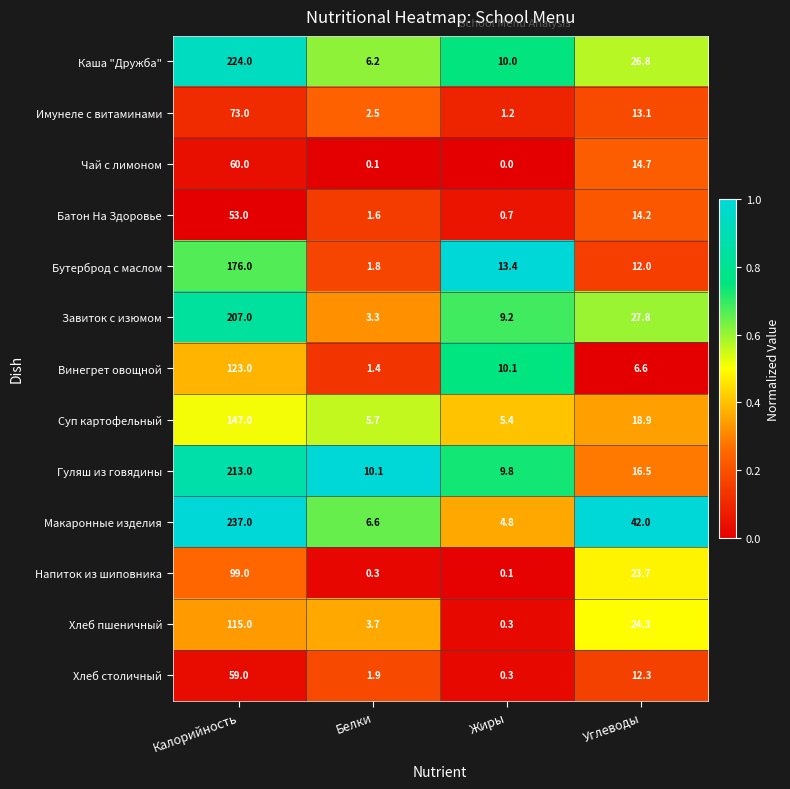

Where is Хлеб столичный nearest to the value 29?

Углеводы